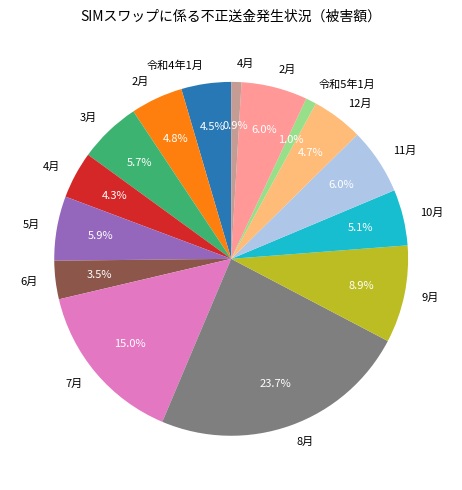

Is there any slice that represents more than half of the pie?

No